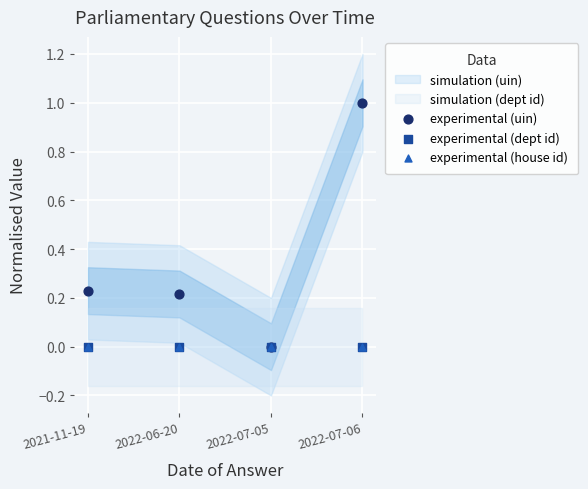

Which series contains the lowest Y value?

experimental (uin)